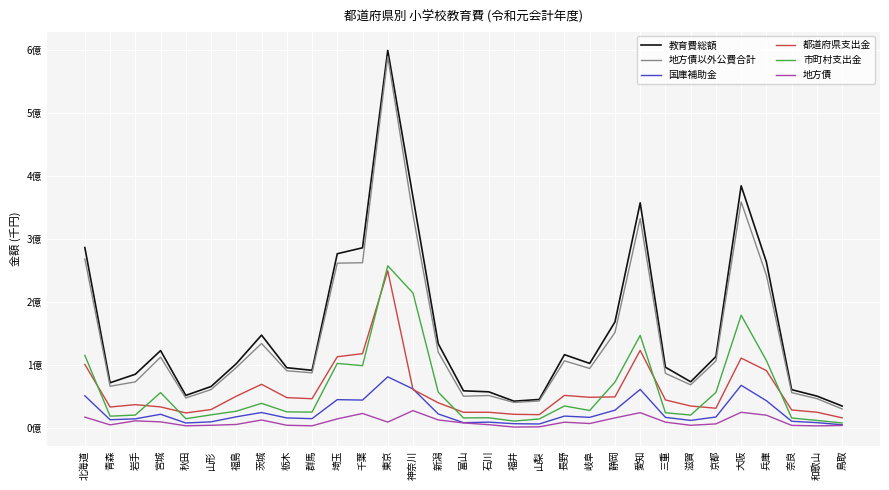

At which category is the sum across all series the highest?

東京